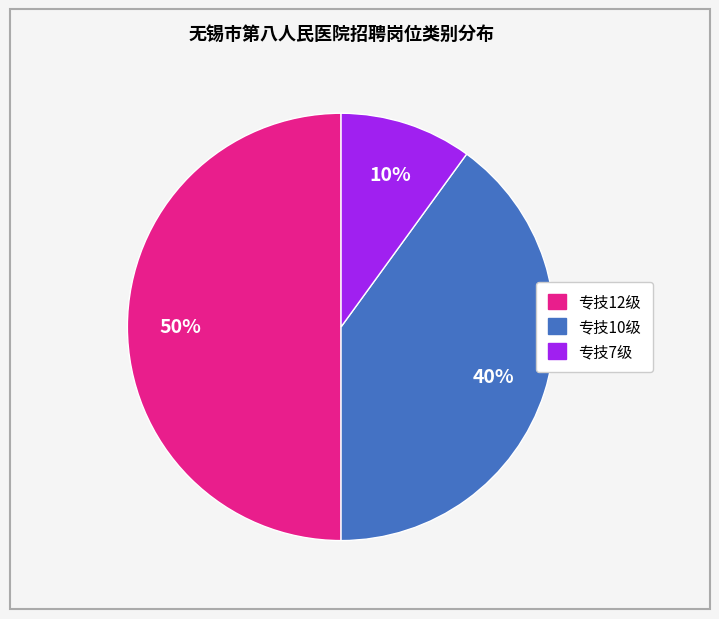

To the nearest percent, what portion does 专技10级 represent?

40%